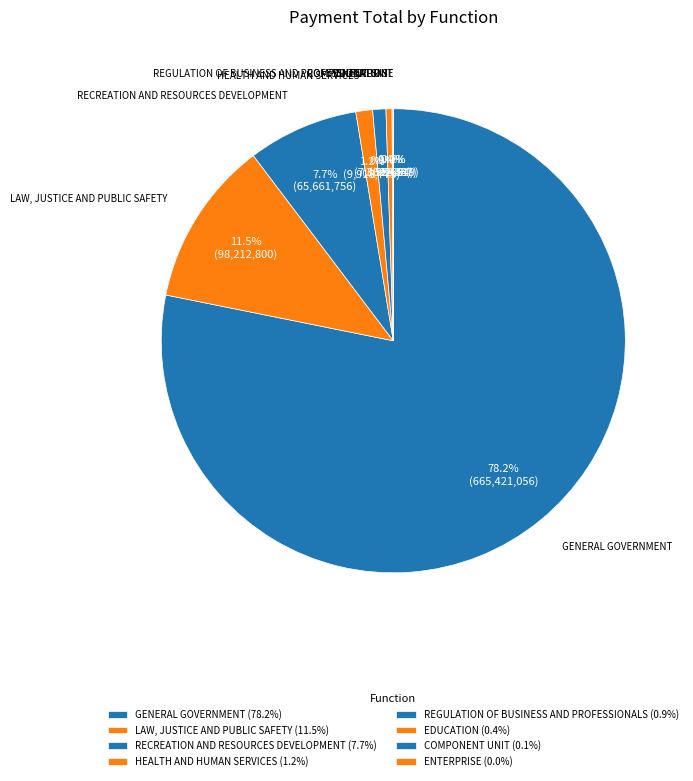

Do RECREATION AND RESOURCES DEVELOPMENT and COMPONENT UNIT together represent more than half of the pie?

No